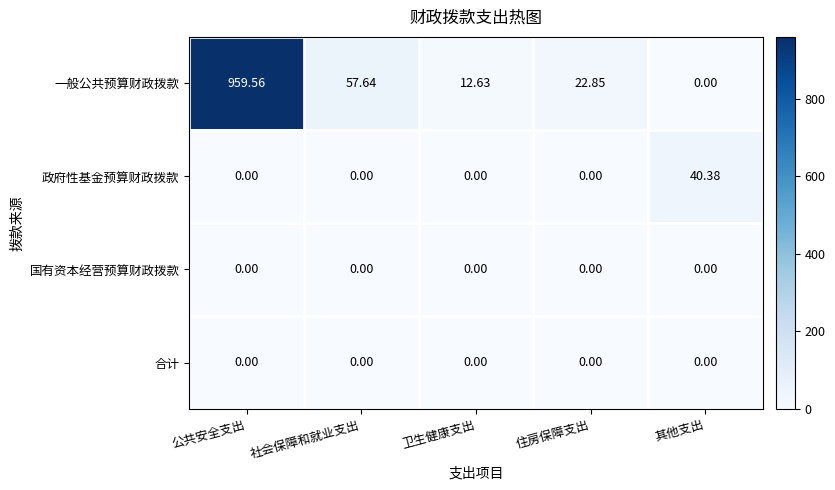

Which category has the lowest value in the 一般公共预算财政拨款 series?

其他支出